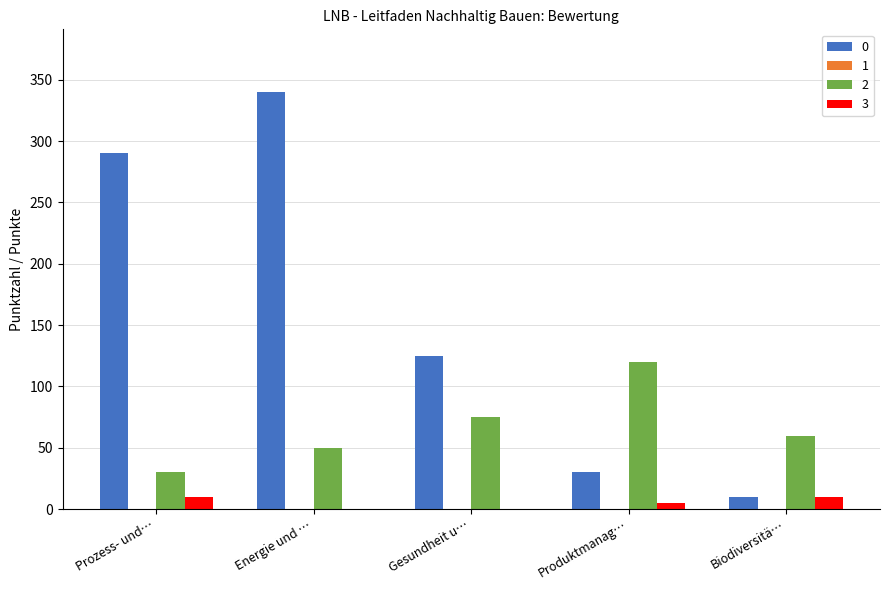

Where is 0 nearest to the value 175?

Gesundheit u…